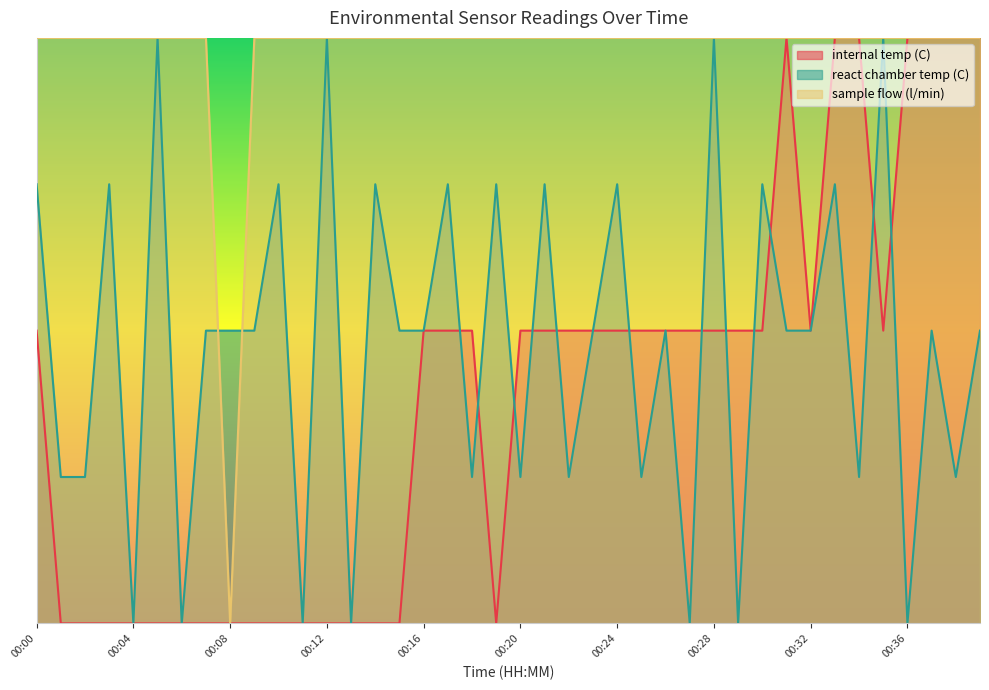

What is the difference between the maximum and minimum values in the internal temp (C) series?

1.0